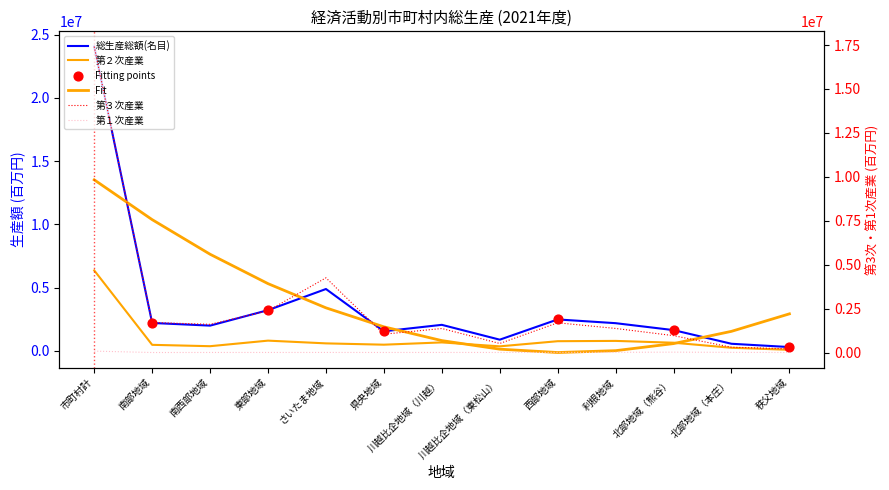

At how many categories does at least one series exceed 22321758?

1